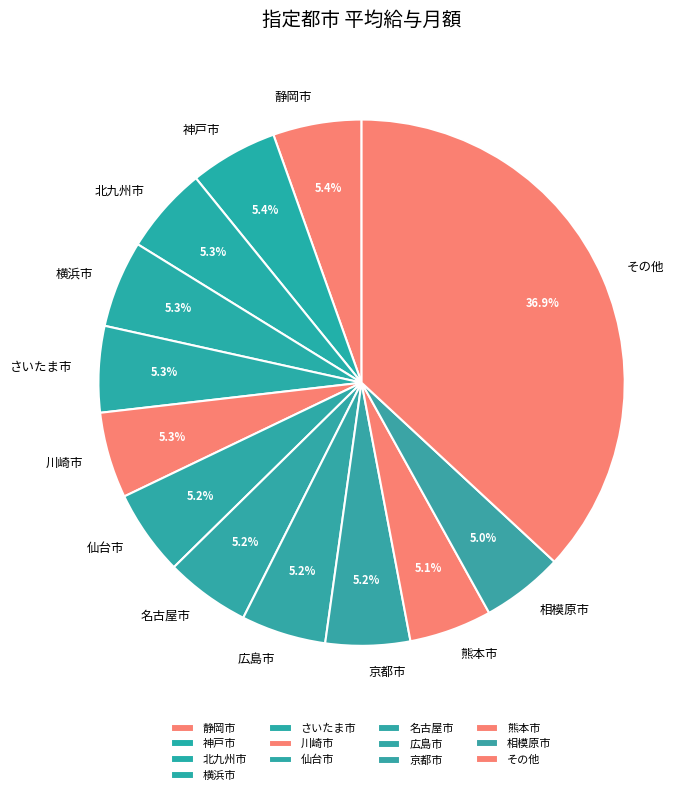

How many segments does this pie chart have?

13